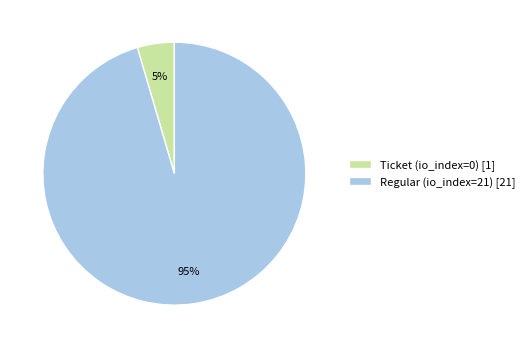

Do Regular (io_index=21) and Ticket (io_index=0) together represent more than half of the pie?

Yes